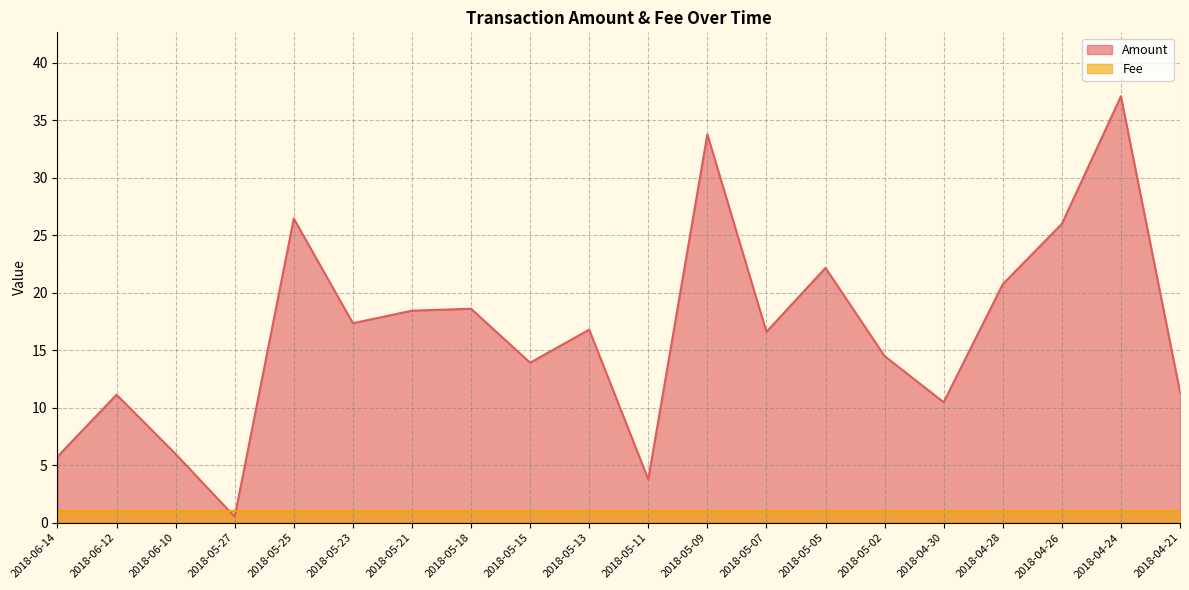

How many values are below 16?

9